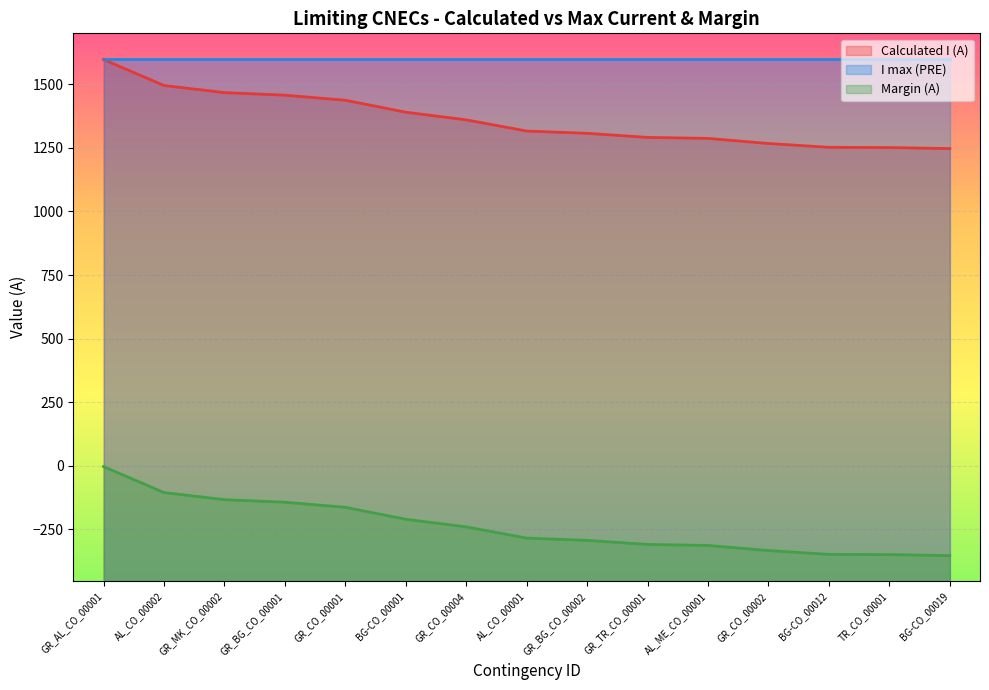

Does the chart display data point markers on the line(s)?

No